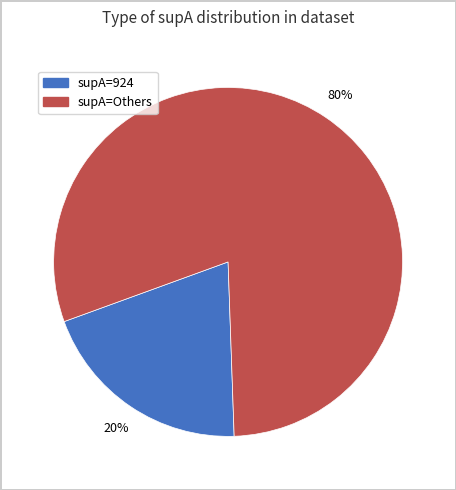

Is there a majority slice in this chart?

Yes